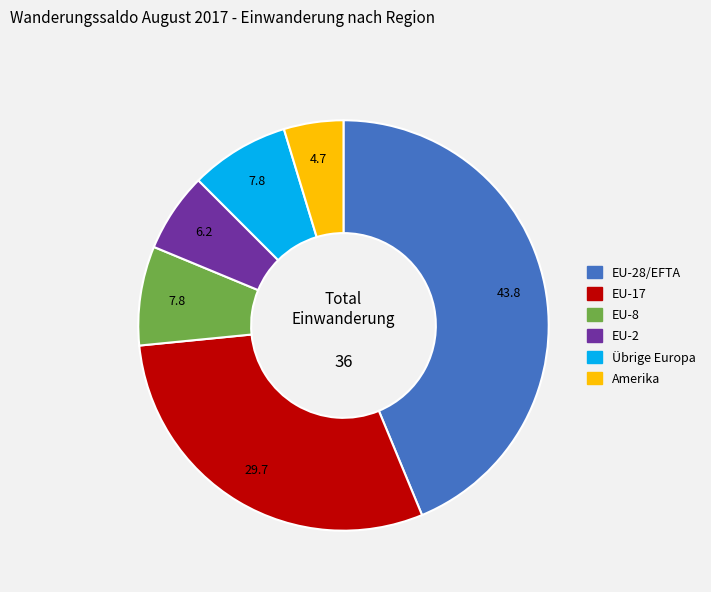

Does any single category account for the majority?

No